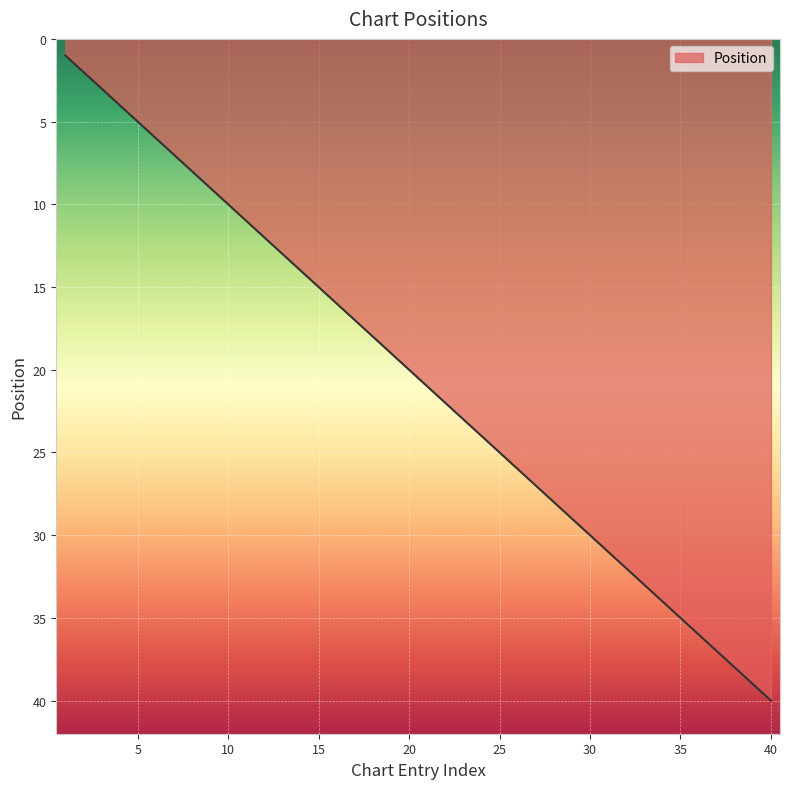

What is the difference between the maximum and minimum values?

39